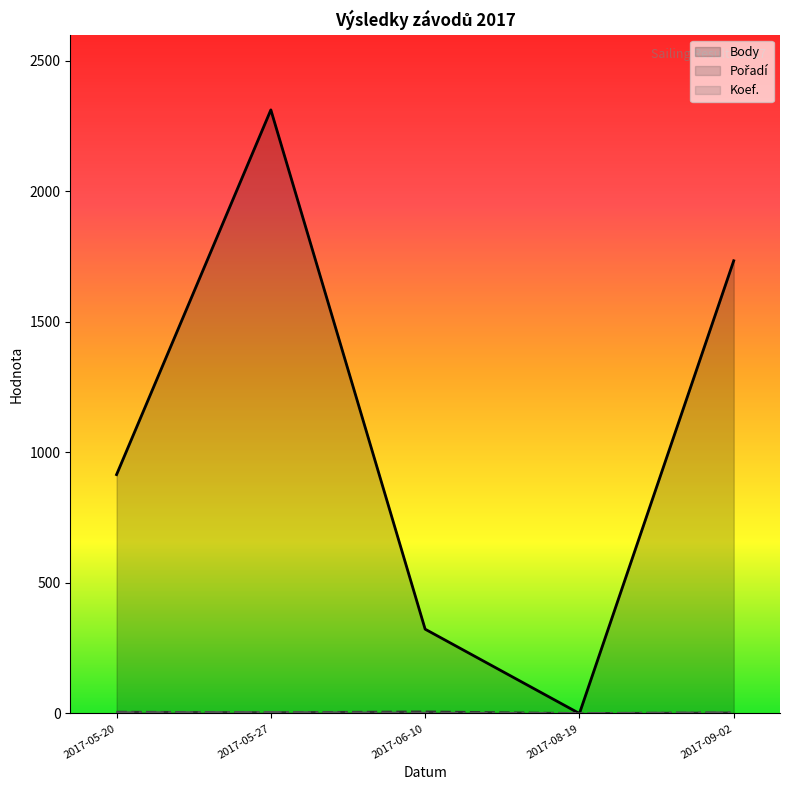

Reading right to left, list all the values displayed in this chart.

Body: 1734	0	323	2312	915
Pořadí: 2	0	6	3	5
Koef.: 3	0	1	4	3